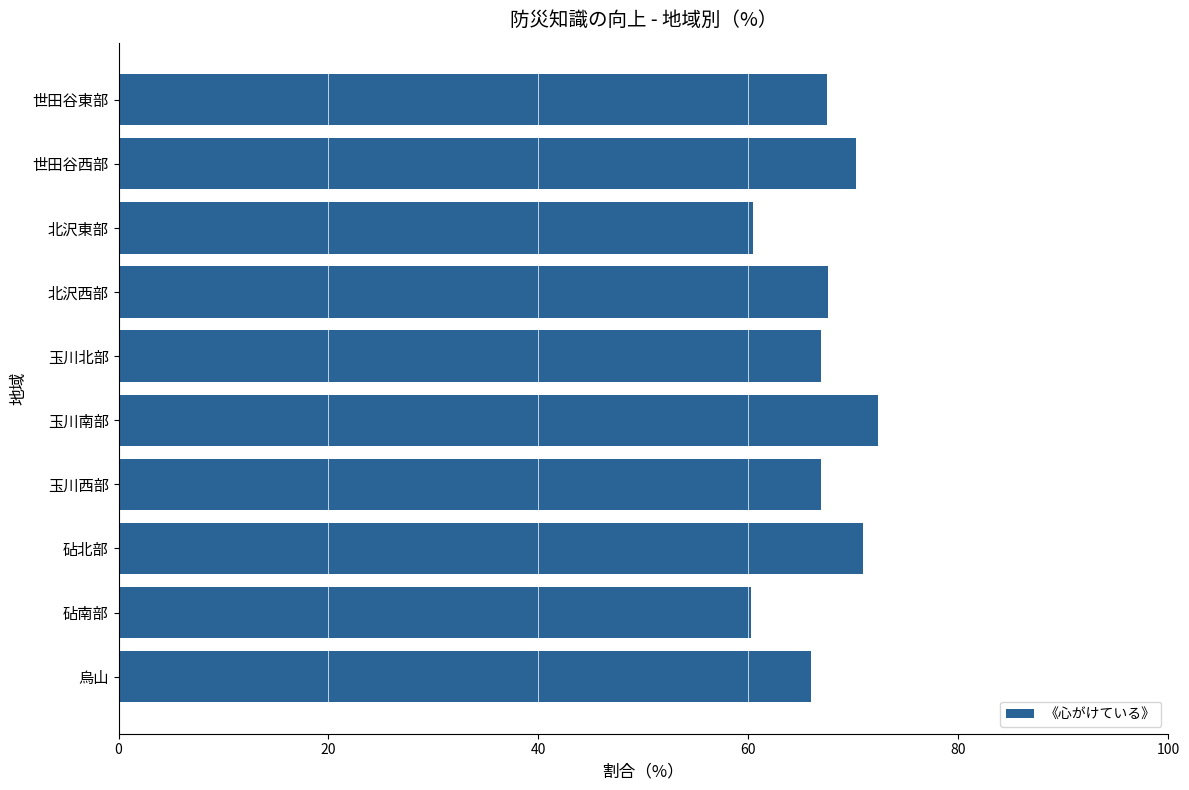

Between 北沢東部 and 玉川南部, which is larger?

玉川南部